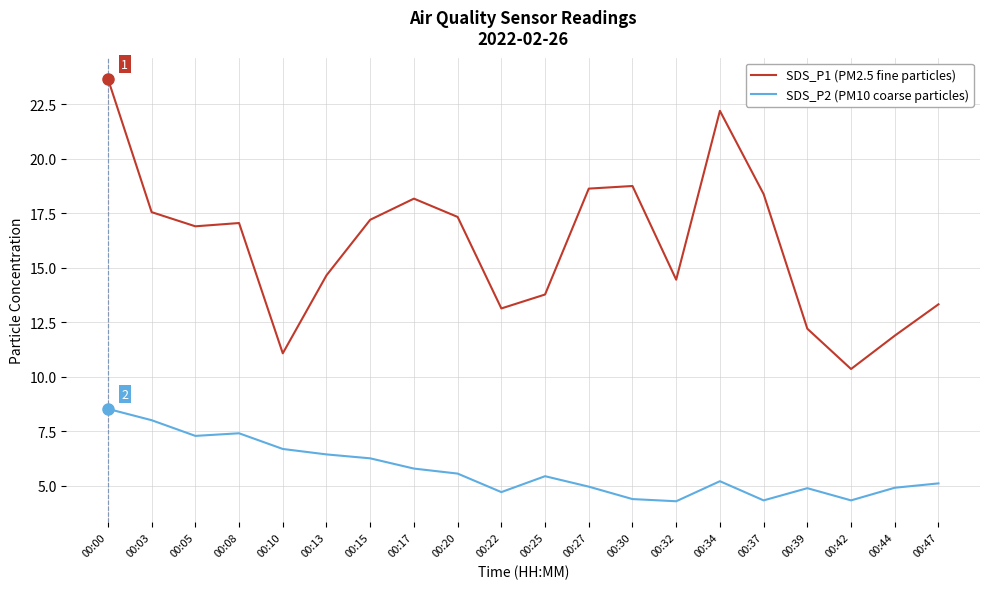

True or false: SDS_P2 (PM10 coarse particles) has more than 1 points higher than both neighbors.

True